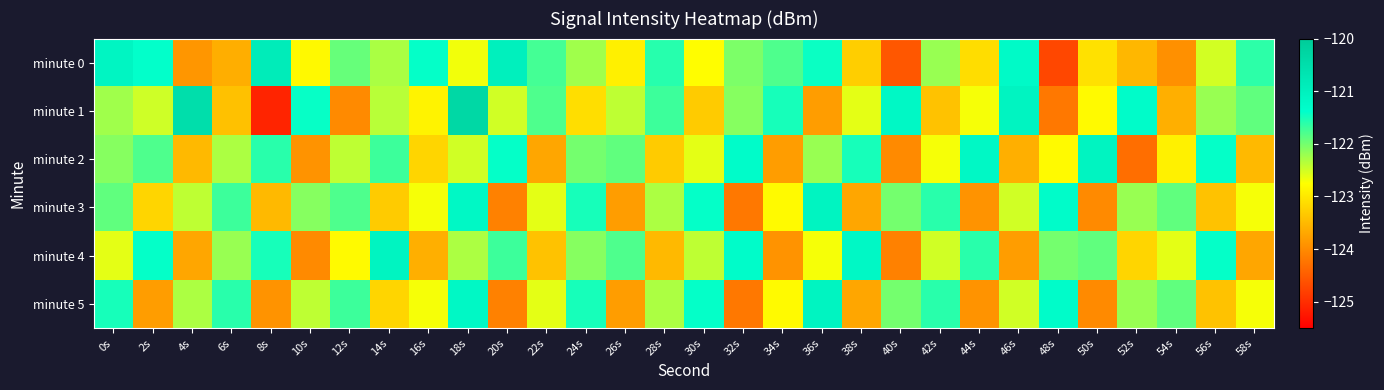

Reading right to left, transcribe all the data shown in this chart.

minute 0: 58s=-121.6	56s=-122.5	54s=-123.9	52s=-123.5	50s=-123.1	48s=-124.7	46s=-121.2	44s=-123.1	42s=-122.2	40s=-124.6	38s=-123.3	36s=-121.4	34s=-121.8	32s=-122.0	30s=-122.8	28s=-121.6	26s=-122.9	24s=-122.2	22s=-121.7	20s=-121.0	18s=-122.7	16s=-121.4	14s=-122.3	12s=-121.9	10s=-122.8	8s=-120.9	6s=-123.6	4s=-123.9	2s=-121.4	0s=-121.1
minute 1: 58s=-121.9	56s=-122.2	54s=-123.6	52s=-121.3	50s=-122.8	48s=-124.2	46s=-121.1	44s=-122.7	42s=-123.4	40s=-121.2	38s=-122.6	36s=-123.8	34s=-121.5	32s=-122.1	30s=-123.3	28s=-121.7	26s=-122.4	24s=-123.1	22s=-121.8	20s=-122.5	18s=-120.3	16s=-122.9	14s=-122.4	12s=-124.0	10s=-121.4	8s=-125.1	6s=-123.4	4s=-120.5	2s=-122.5	0s=-122.2
minute 2: 58s=-123.5	56s=-121.4	54s=-122.9	52s=-124.3	50s=-121.1	48s=-122.8	46s=-123.6	44s=-121.2	42s=-122.7	40s=-124.0	38s=-121.5	36s=-122.2	34s=-123.8	32s=-121.3	30s=-122.6	28s=-123.3	26s=-121.9	24s=-122.0	22s=-123.7	20s=-121.4	18s=-122.5	16s=-123.2	14s=-121.7	12s=-122.4	10s=-123.9	8s=-121.6	6s=-122.3	4s=-123.5	2s=-121.8	0s=-122.1
minute 3: 58s=-122.7	56s=-123.4	54s=-121.9	52s=-122.2	50s=-124.0	48s=-121.3	46s=-122.5	44s=-123.9	42s=-121.6	40s=-122.0	38s=-123.7	36s=-121.1	34s=-122.8	32s=-124.2	30s=-121.4	28s=-122.3	26s=-123.8	24s=-121.5	22s=-122.6	20s=-124.1	18s=-121.2	16s=-122.7	14s=-123.3	12s=-121.8	10s=-122.1	8s=-123.5	6s=-121.7	4s=-122.4	2s=-123.2	0s=-121.9
minute 4: 58s=-123.7	56s=-121.4	54s=-122.6	52s=-123.2	50s=-121.9	48s=-122.0	46s=-123.8	44s=-121.6	42s=-122.5	40s=-124.1	38s=-121.2	36s=-122.7	34s=-123.9	32s=-121.3	30s=-122.4	28s=-123.5	26s=-121.8	24s=-122.1	22s=-123.4	20s=-121.7	18s=-122.3	16s=-123.6	14s=-121.1	12s=-122.8	10s=-124.0	8s=-121.5	6s=-122.2	4s=-123.7	2s=-121.4	0s=-122.6
minute 5: 58s=-122.7	56s=-123.4	54s=-121.9	52s=-122.2	50s=-124.0	48s=-121.3	46s=-122.5	44s=-123.9	42s=-121.6	40s=-122.0	38s=-123.7	36s=-121.1	34s=-122.8	32s=-124.2	30s=-121.4	28s=-122.3	26s=-123.8	24s=-121.5	22s=-122.6	20s=-124.1	18s=-121.2	16s=-122.7	14s=-123.2	12s=-121.7	10s=-122.4	8s=-123.9	6s=-121.6	4s=-122.3	2s=-123.8	0s=-121.5